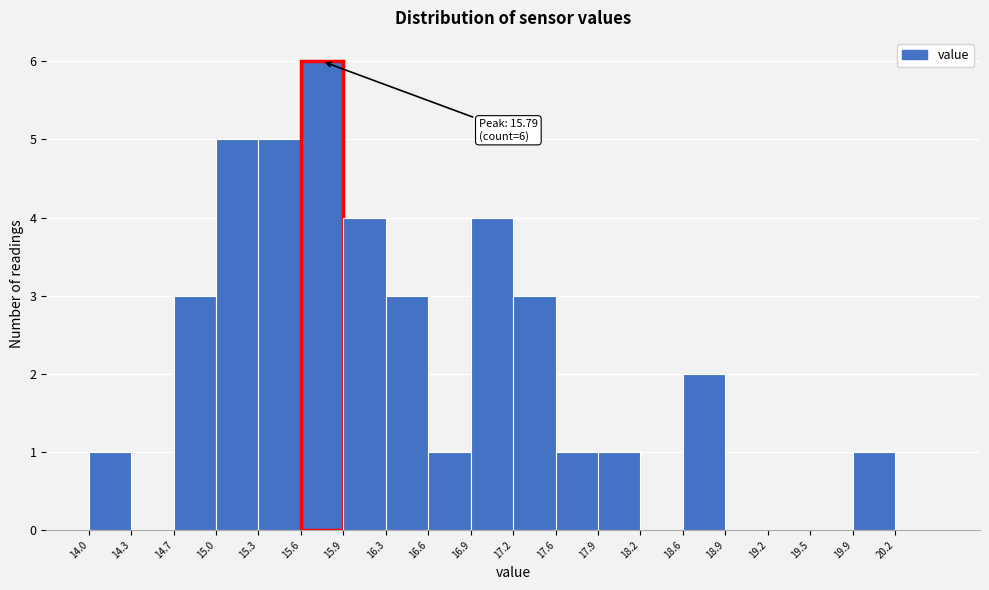

Over which range of the x-axis is the bar tallest?

15.625 to 15.950